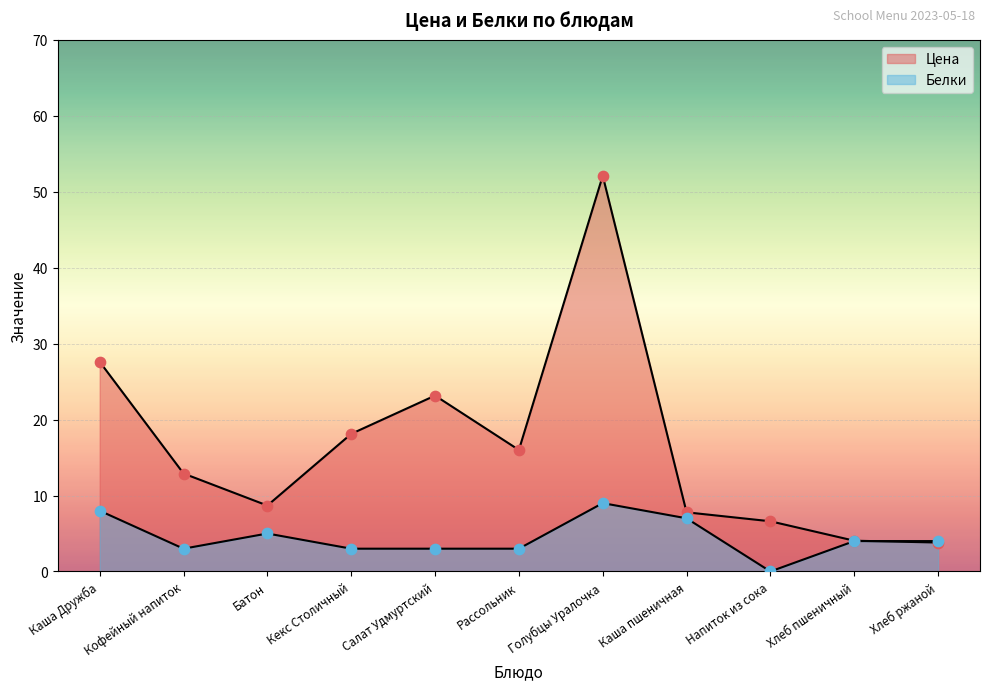

What are all the series names shown in the legend?

Цена, Белки